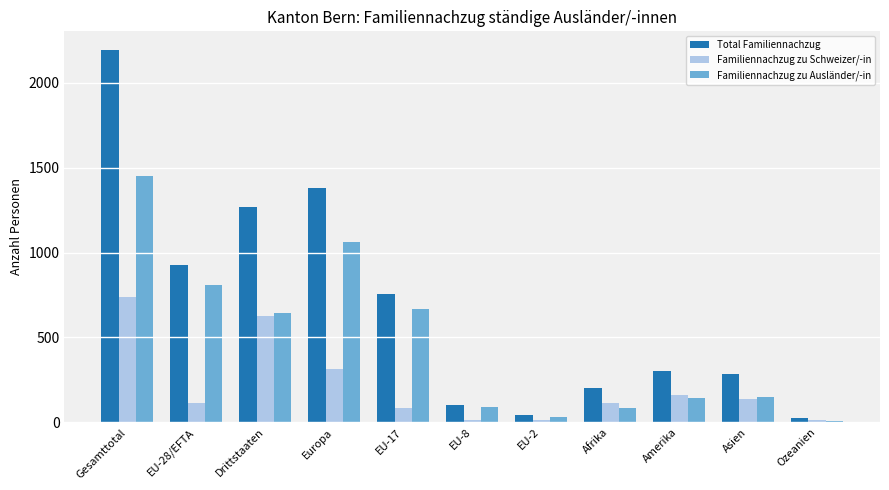

Which series changed the most between Gesamttotal and EU-8?

Total Familiennachzug